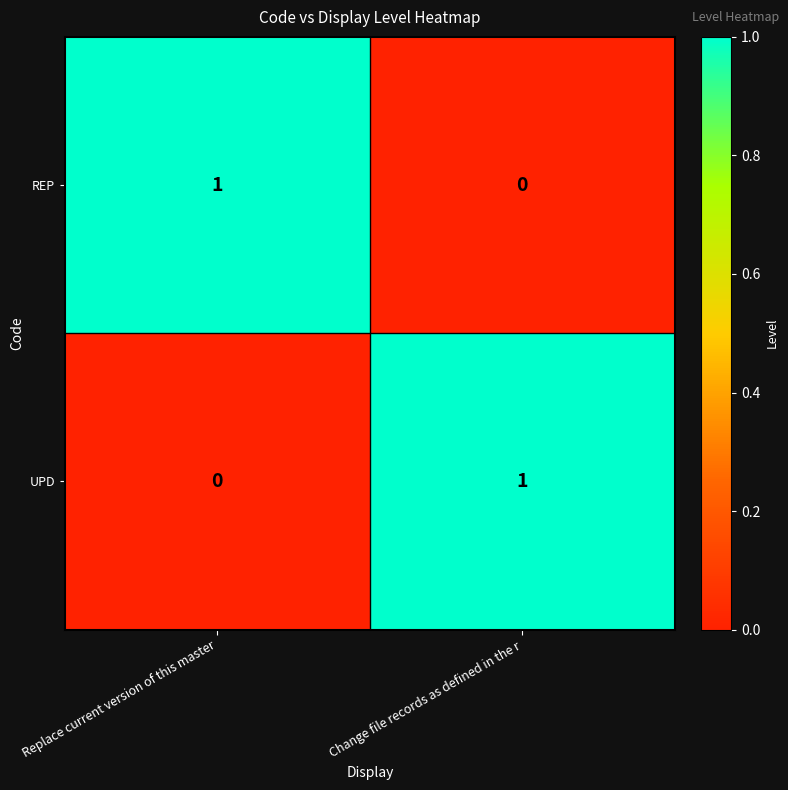

At Replace current version of this master, list the series in order from smallest to largest.

UPD, REP